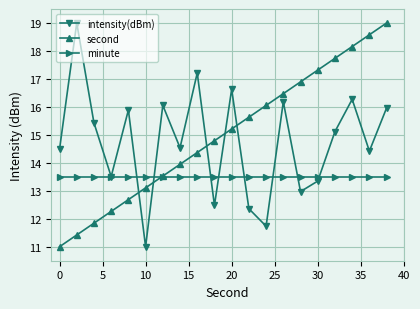

Which series ends up on top after the final intersection of second and intensity(dBm)?

second